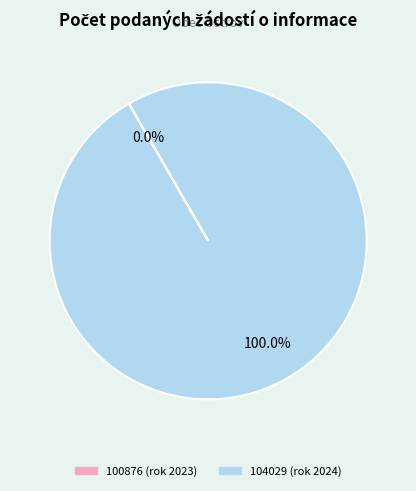

Does any single category account for the majority?

Yes